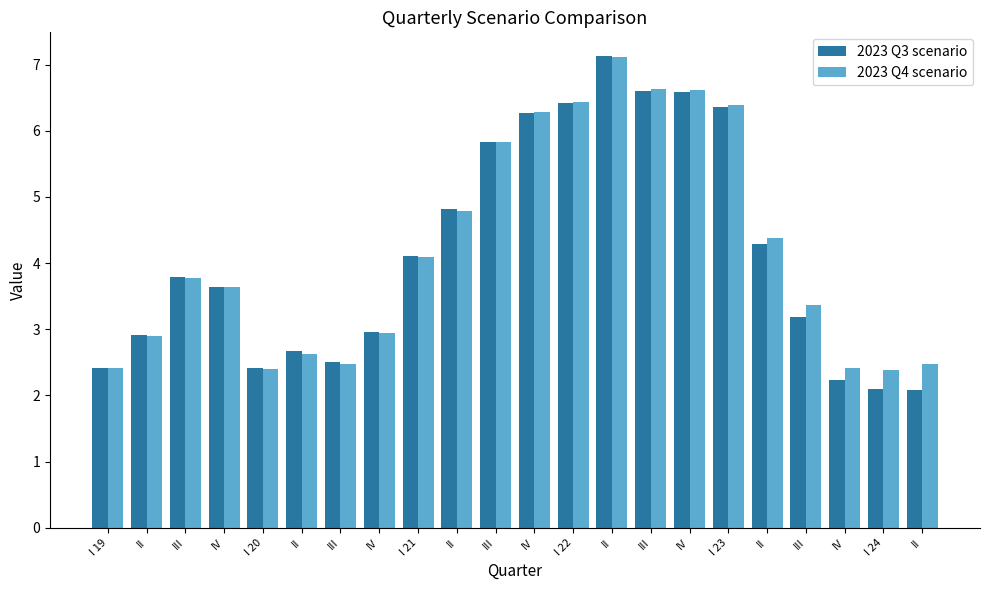

Reading right to left, what are all the values shown in this chart?

2023 Q3 scenario: 2.1	2.1	2.2	3.2	4.3	6.4	6.6	6.6	7.1	6.4	6.3	5.8	4.8	4.1	3.0	2.5	2.7	2.4	3.6	3.8	2.9	2.4
2023 Q4 scenario: 2.5	2.4	2.4	3.4	4.4	6.4	6.6	6.6	7.1	6.4	6.3	5.8	4.8	4.1	2.9	2.5	2.6	2.4	3.6	3.8	2.9	2.4